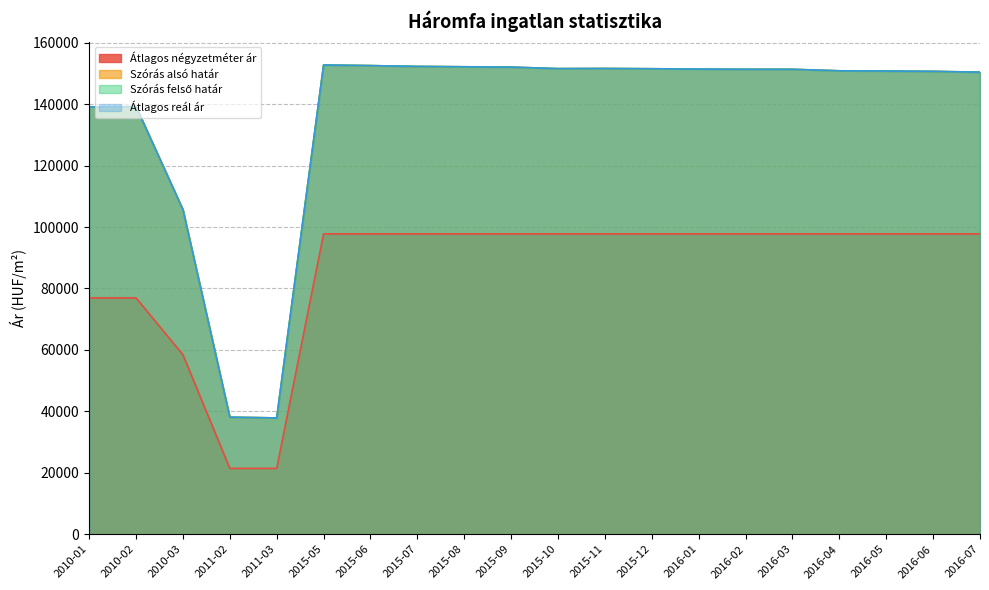

Is it true that Szórás alsó határ equals 63718 at 2011-02?

False